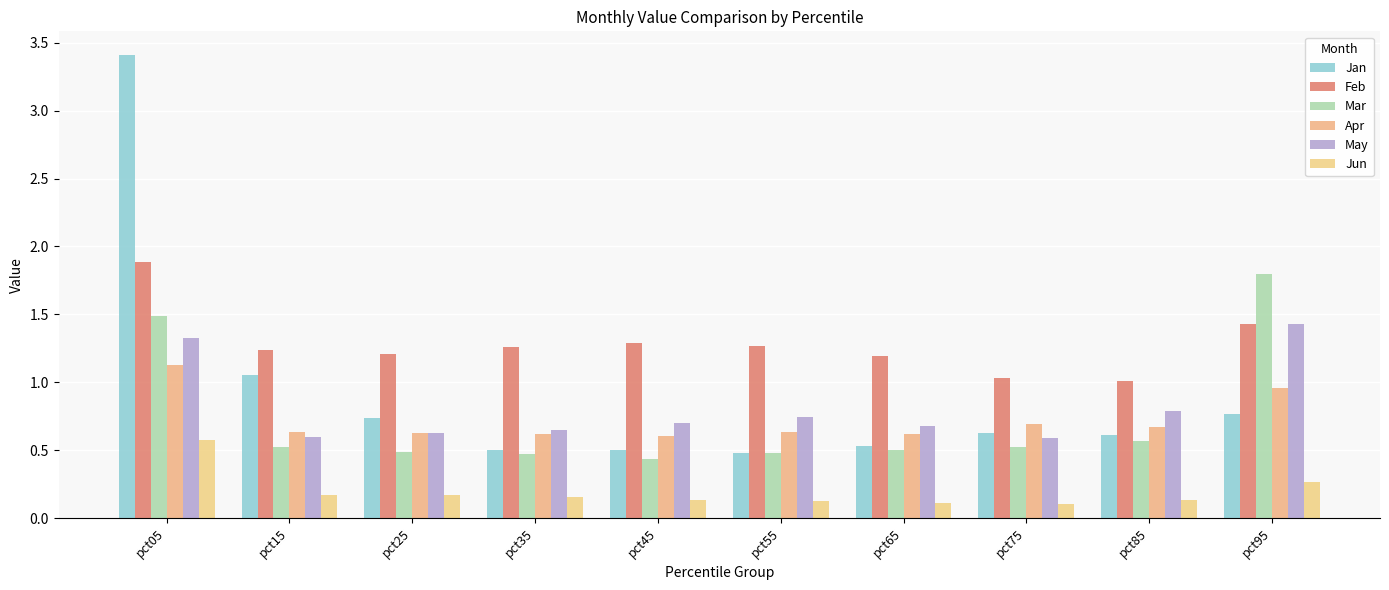

Count the number of categories in the chart.

10